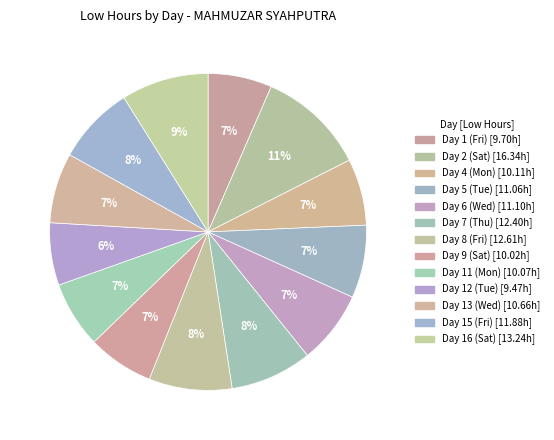

Combined, what portion of the pie is Day 12 (Tue) and Day 2 (Sat)?

17.4%